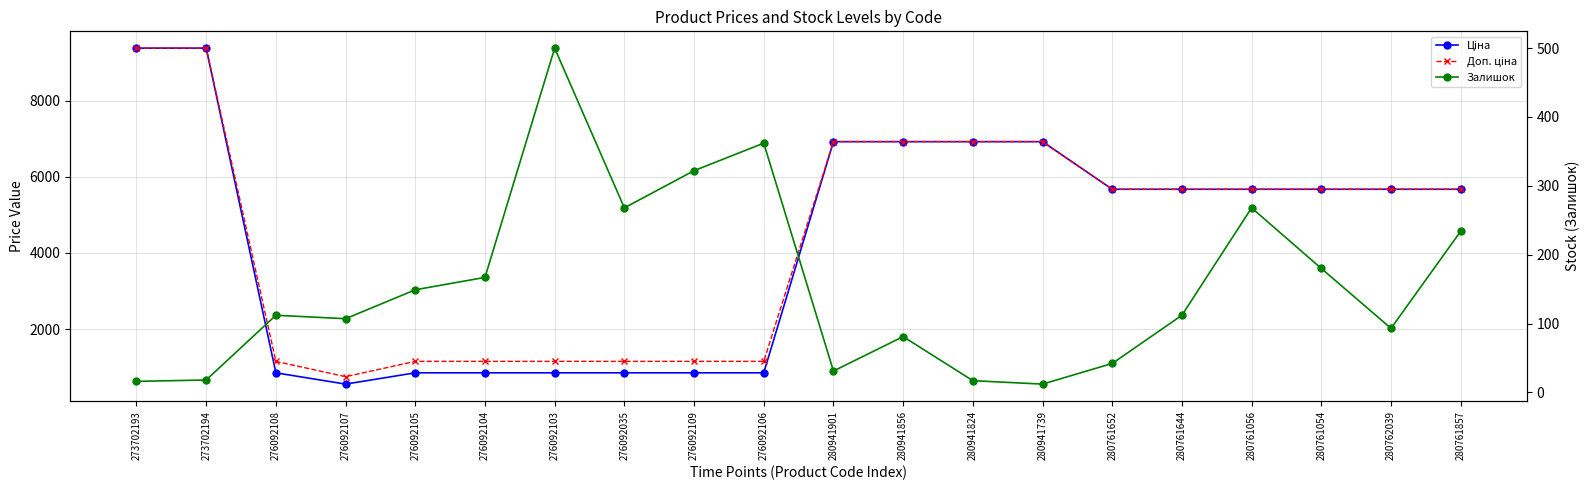

Which series changed the most between 276092105 and 280941824?

Ціна